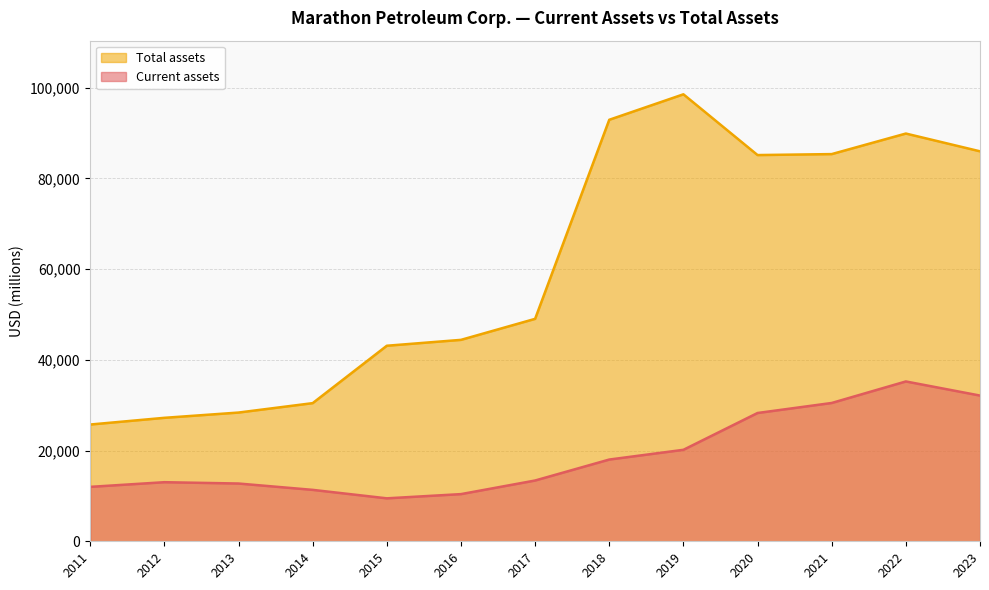

What is the sum of all Current assets values?

246728